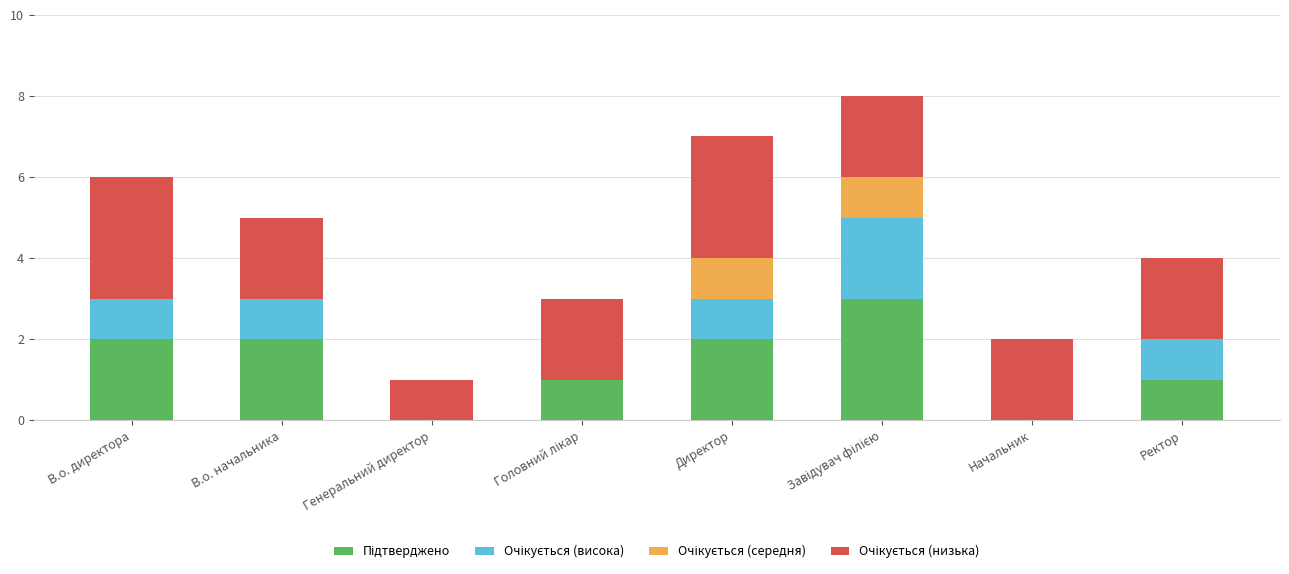

Count the number of categories in the chart.

8